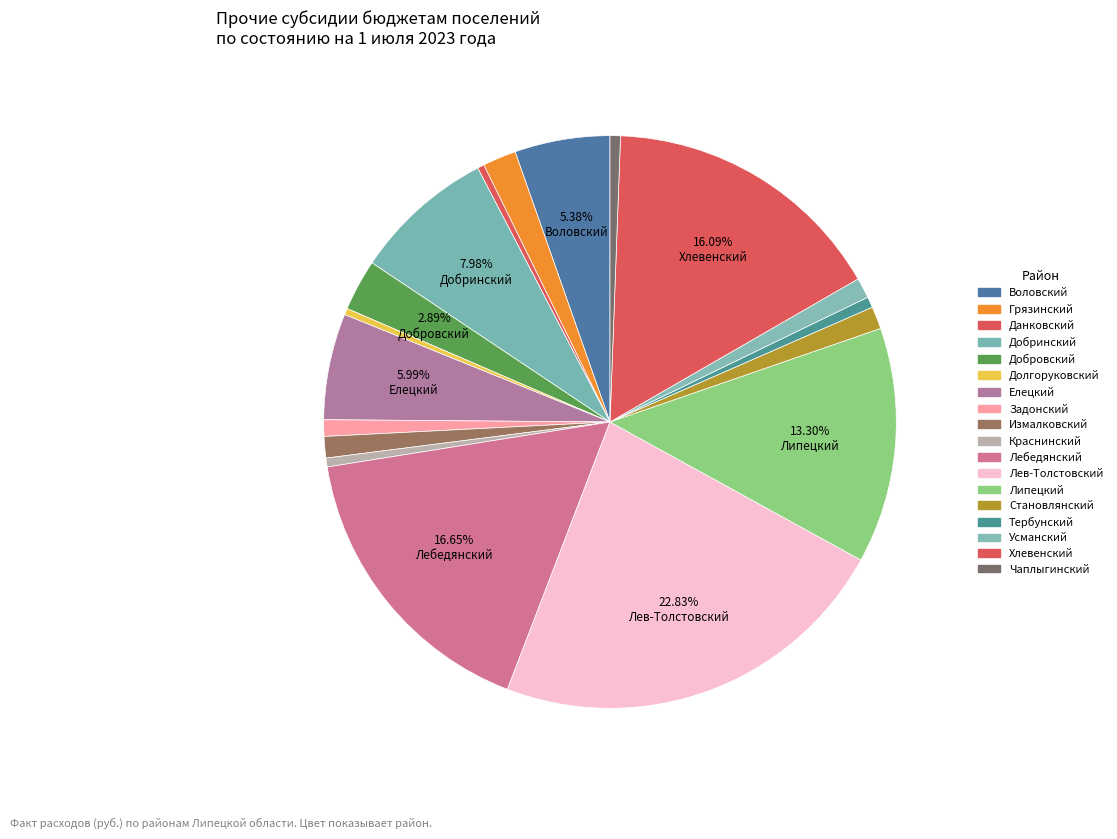

To the nearest percent, what portion does Задонский represent?

1%